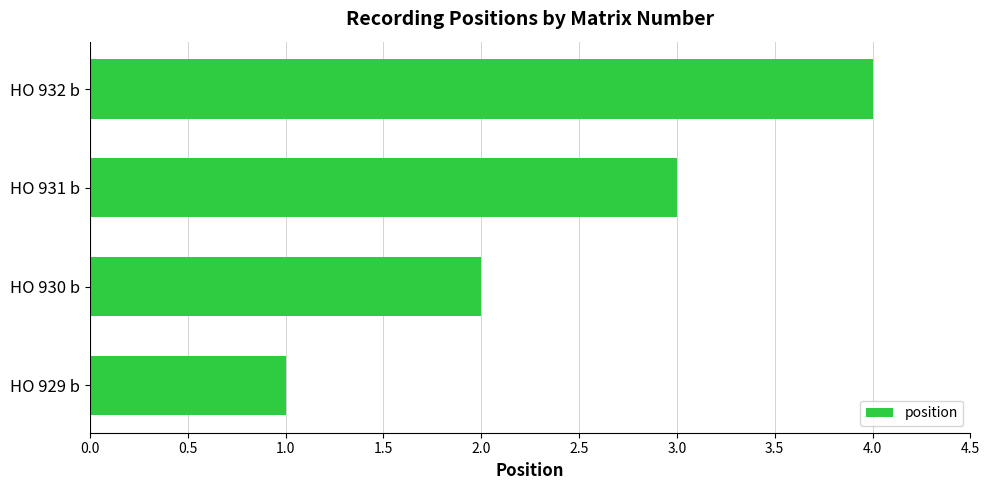

List the labels in order of value, largest first.

HO 932 b, HO 931 b, HO 930 b, HO 929 b